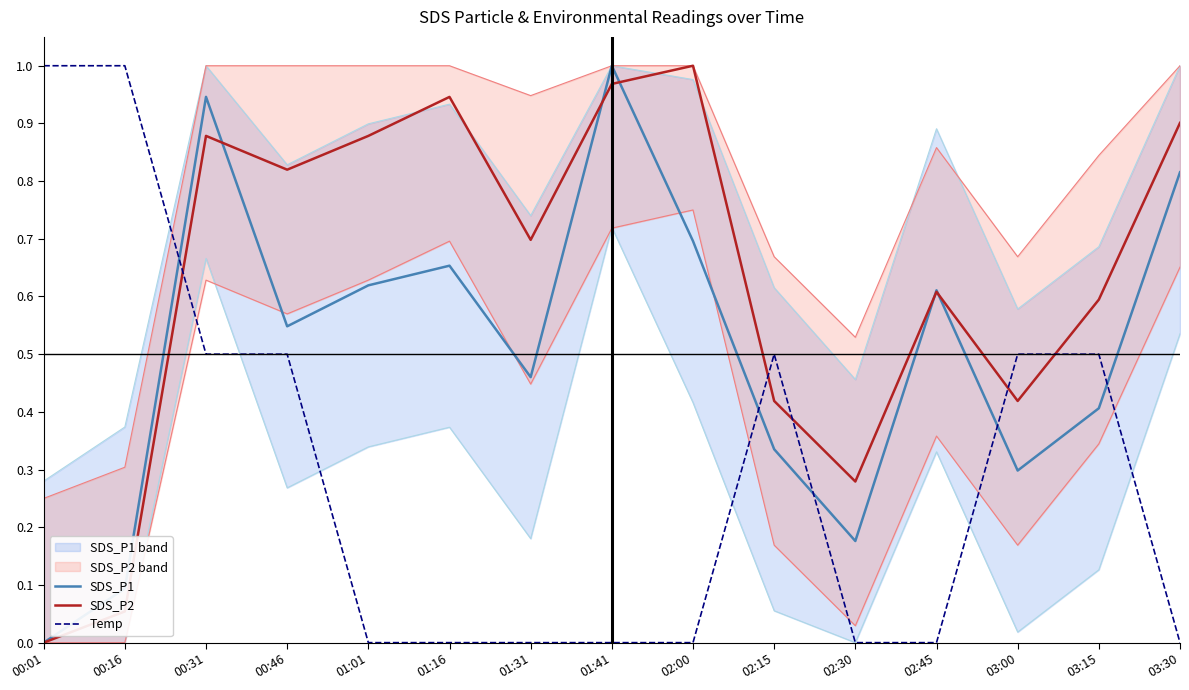

Reading right to left, list all the values displayed in this chart.

SDS_P1: 03:30=0.8	03:15=0.4	03:00=0.3	02:45=0.6	02:30=0.2	02:15=0.3	02:00=0.7	01:41=1.0	01:31=0.5	01:16=0.7	01:01=0.6	00:46=0.5	00:31=0.9	00:16=0.1	00:01=0.0
SDS_P2: 03:30=0.9	03:15=0.6	03:00=0.4	02:45=0.6	02:30=0.3	02:15=0.4	02:00=1.0	01:41=1.0	01:31=0.7	01:16=0.9	01:01=0.9	00:46=0.8	00:31=0.9	00:16=0.1	00:01=0.0
Temp: 03:30=0.0	03:15=0.5	03:00=0.5	02:45=0.0	02:30=0.0	02:15=0.5	02:00=0.0	01:41=0.0	01:31=0.0	01:16=0.0	01:01=0.0	00:46=0.5	00:31=0.5	00:16=1.0	00:01=1.0